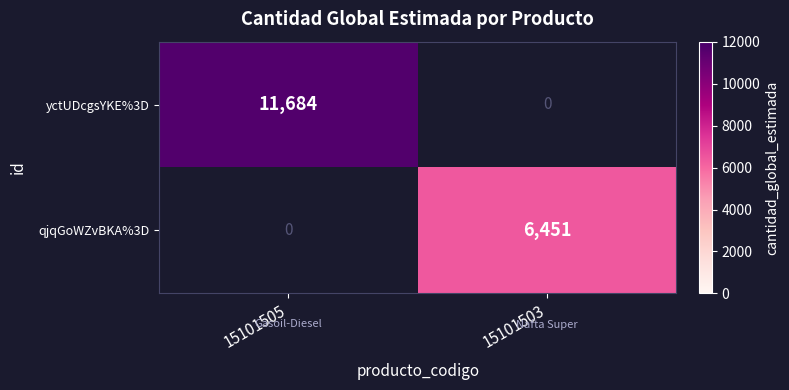

The yctUDcgsYKE%3D series shows 21024 at 15101505. True or false?

False